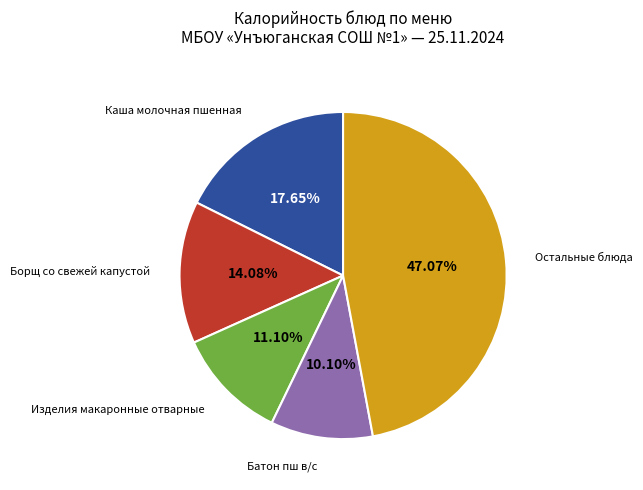

To the nearest percent, what is the average slice percentage?

20%